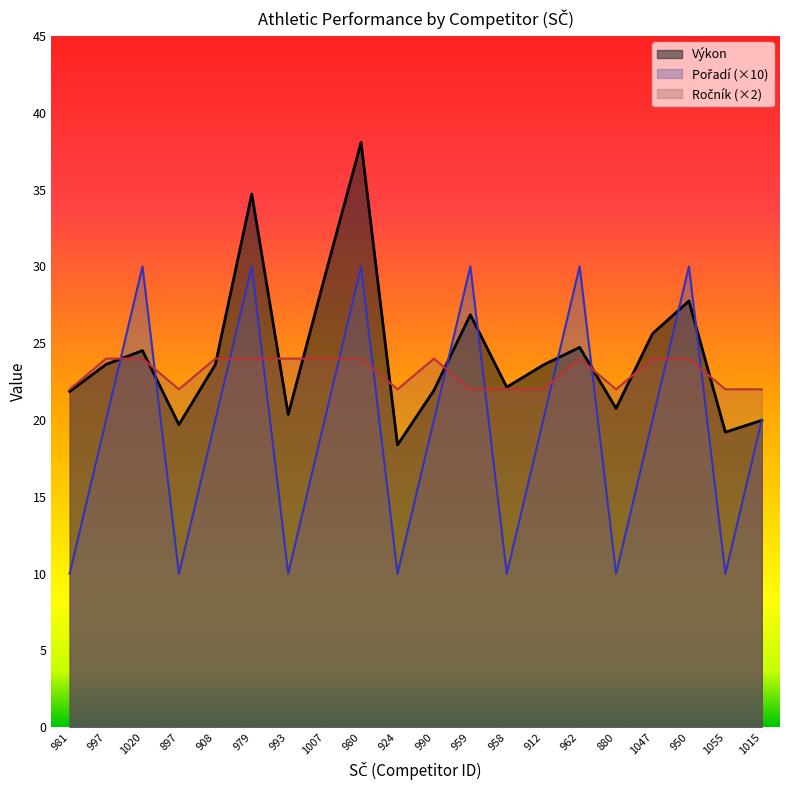

Is it true that Ročník equals 24.0 at 979?

True